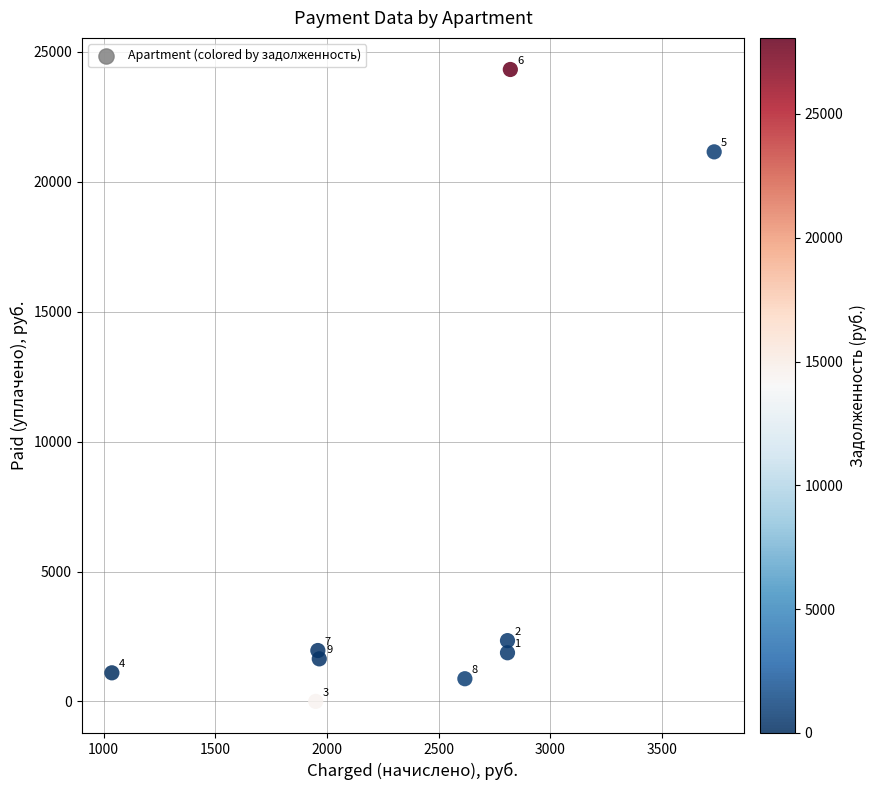

What Y value in the scatter plot is closest to 12163?

21155.5